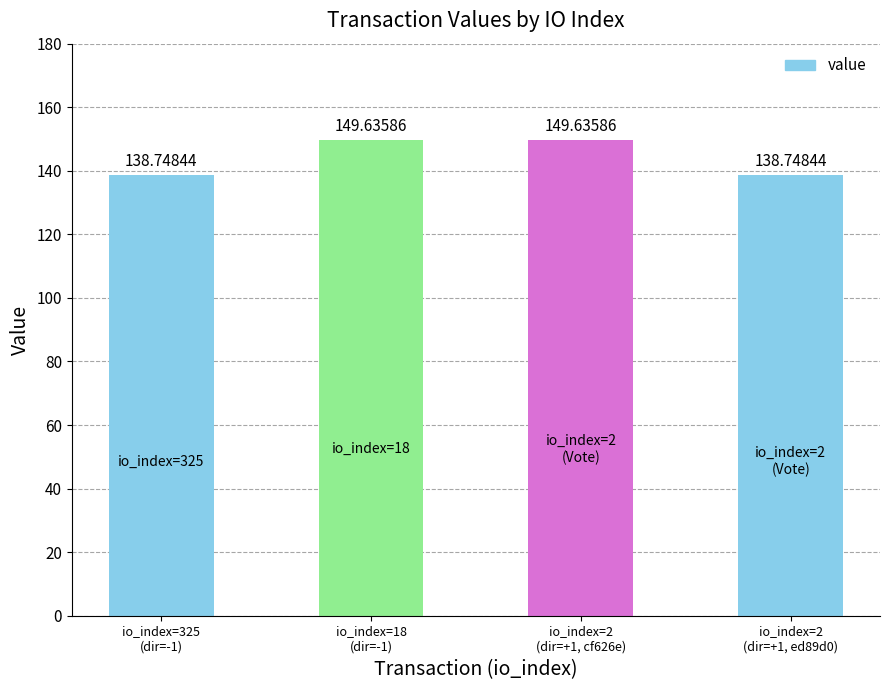

Reading left to right, transcribe all the data shown in this chart.

io_index=325
(dir=-1)=138.7	io_index=18
(dir=-1)=149.6	io_index=2
(dir=+1, cf626e)=149.6	io_index=2
(dir=+1, ed89d0)=138.7